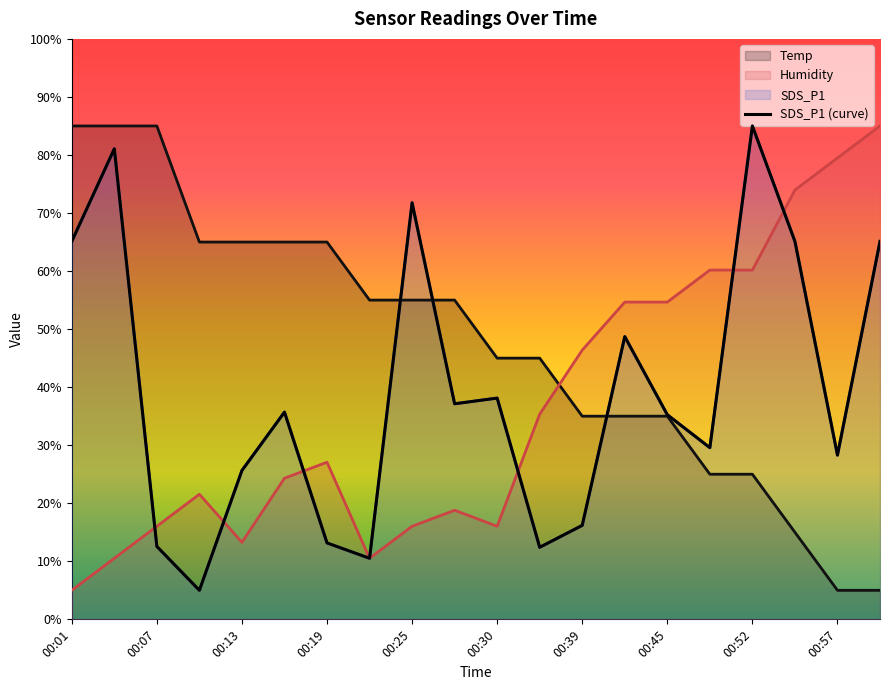

At which category does SDS_P1 reach its first local peak?

00:04